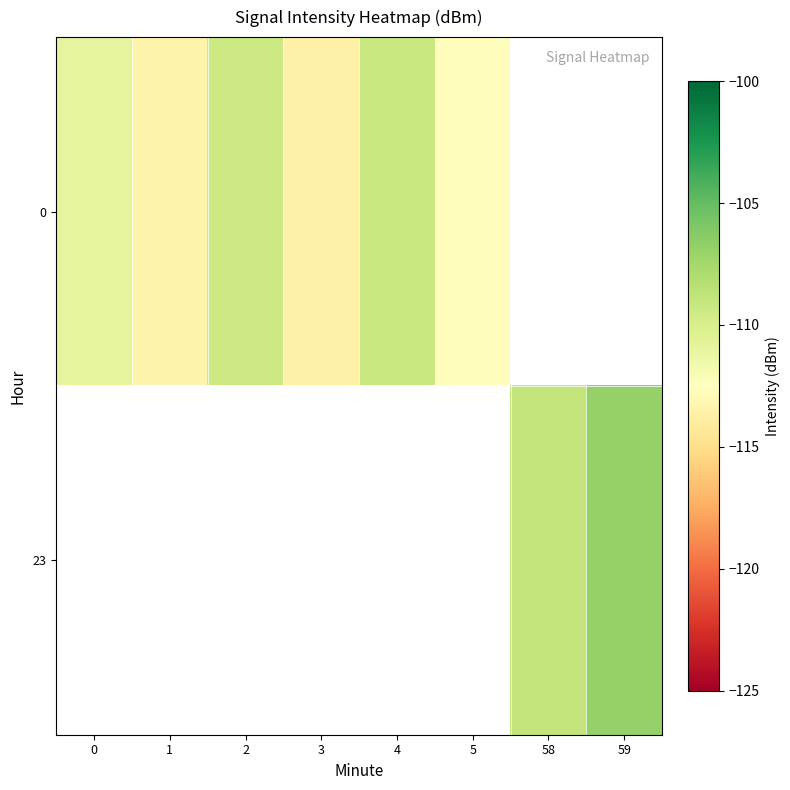

Is the value of 0 at 5 greater than the value of 23 at 3?

No